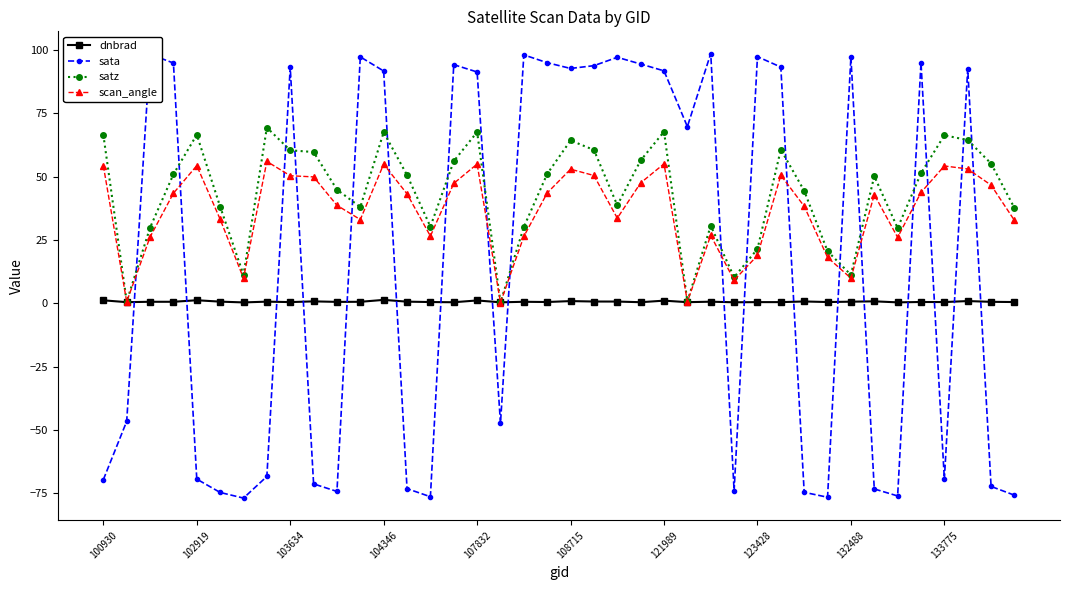

Rank the series by their average value, from highest to lowest.

satz, scan_angle, sata, dnbrad